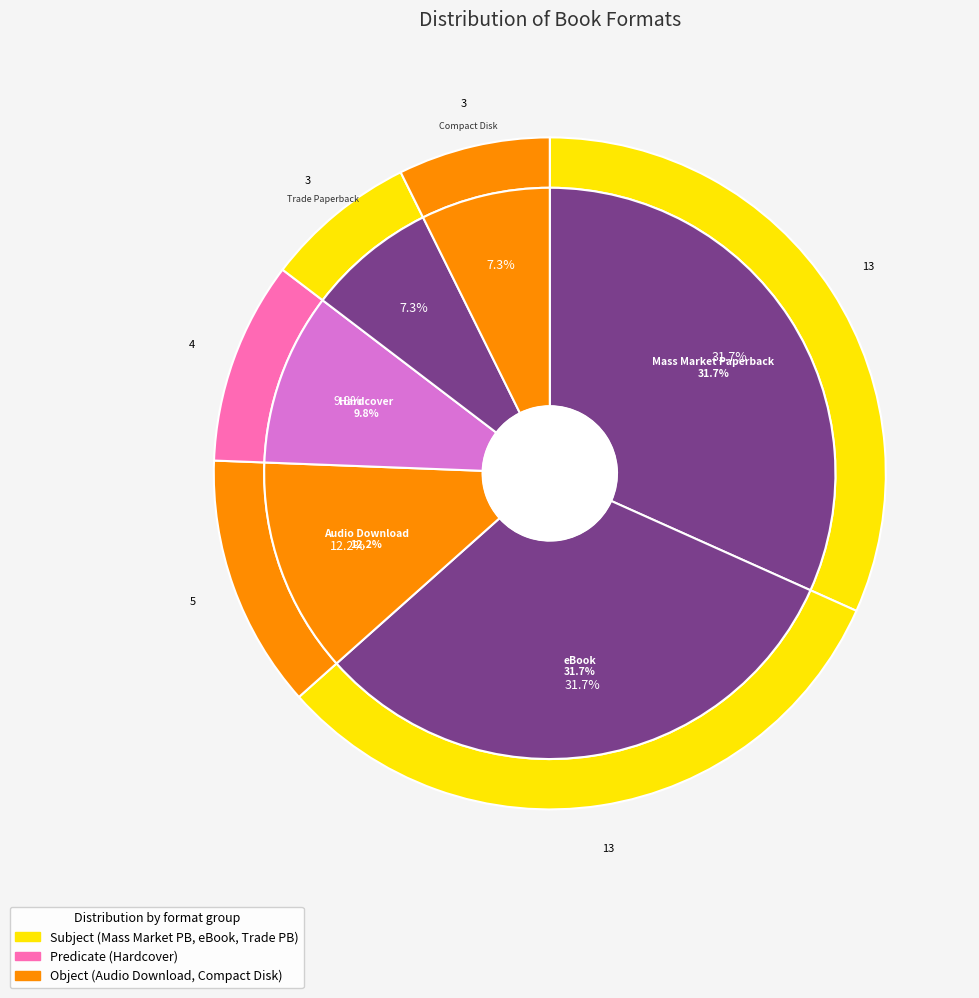

To the nearest percent, what portion does Hardcover represent?

10%